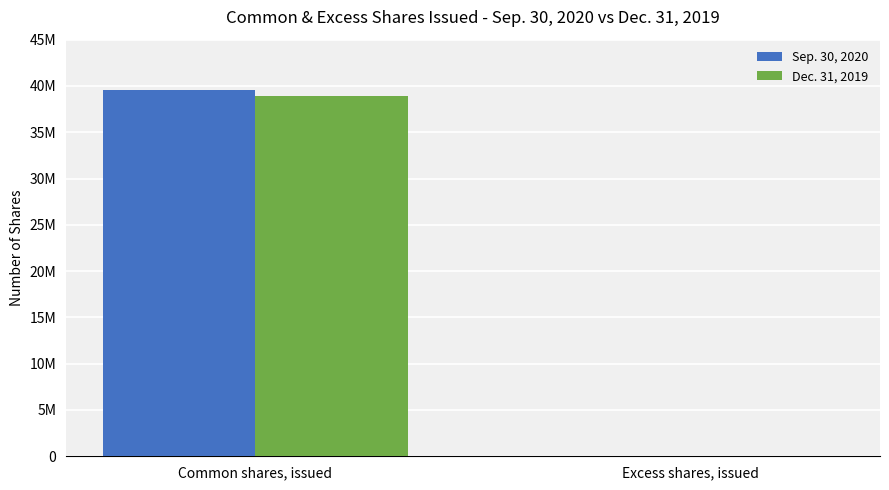

What are all the series names shown in the legend?

Sep. 30, 2020, Dec. 31, 2019